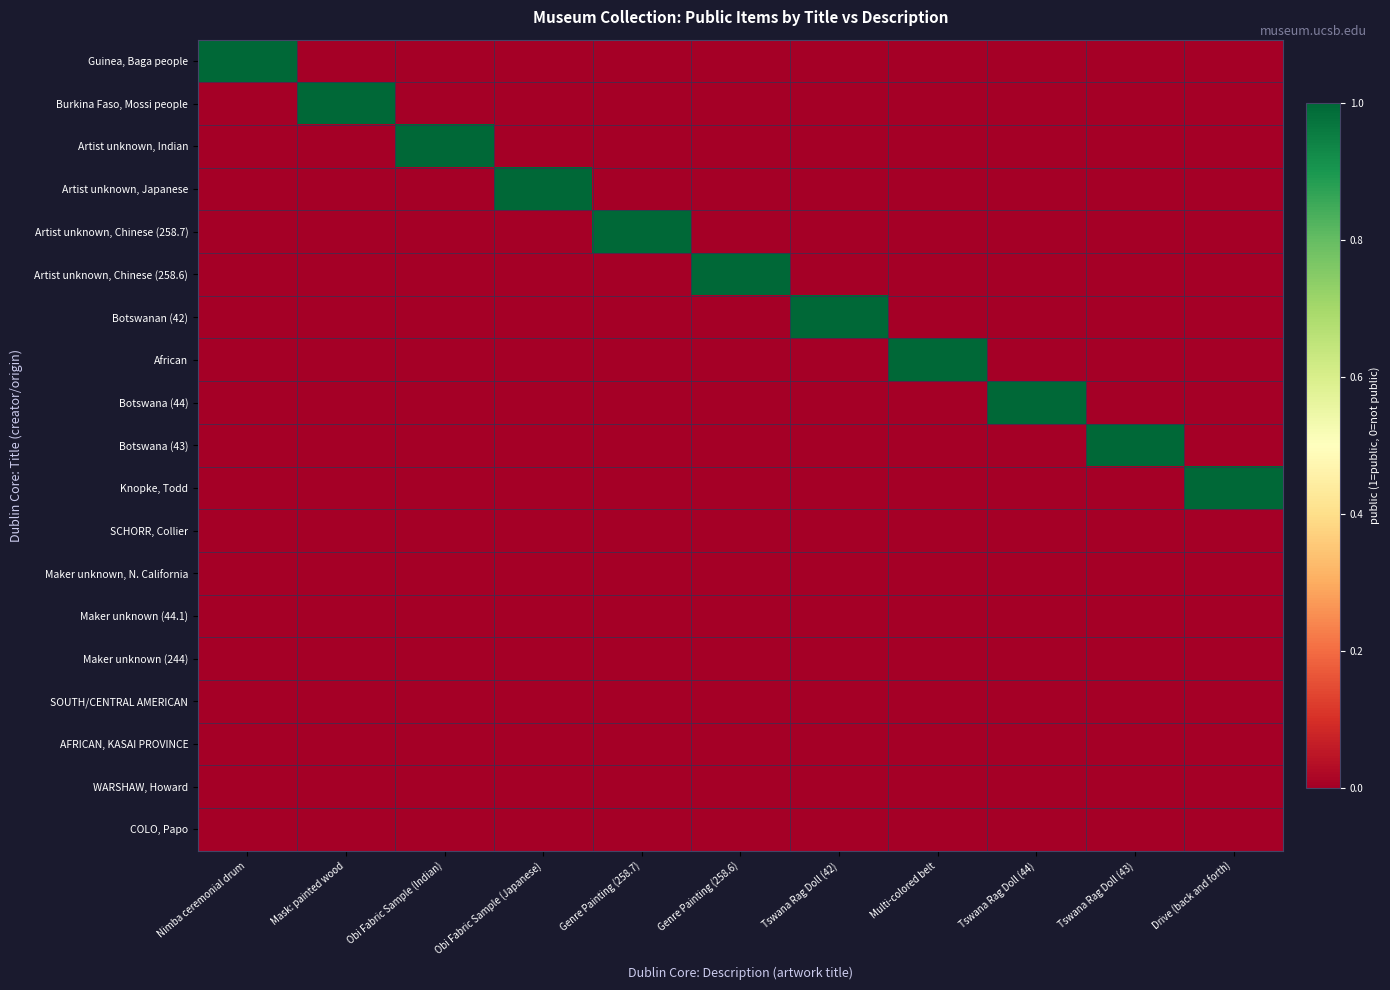

Reading left to right, what are all the values shown in this chart?

Guinea, Baga people: Nimba ceremonial drum=1	Mask: painted wood=0	Obi Fabric Sample (Indian)=0	Obi Fabric Sample (Japanese)=0	Genre Painting (258.7)=0	Genre Painting (258.6)=0	Tswana Rag Doll (42)=0	Multi-colored belt=0	Tswana Rag Doll (44)=0	Tswana Rag Doll (43)=0	Drive (back and forth)=0
Burkina Faso, Mossi people: Nimba ceremonial drum=0	Mask: painted wood=1	Obi Fabric Sample (Indian)=0	Obi Fabric Sample (Japanese)=0	Genre Painting (258.7)=0	Genre Painting (258.6)=0	Tswana Rag Doll (42)=0	Multi-colored belt=0	Tswana Rag Doll (44)=0	Tswana Rag Doll (43)=0	Drive (back and forth)=0
Artist unknown, Indian: Nimba ceremonial drum=0	Mask: painted wood=0	Obi Fabric Sample (Indian)=1	Obi Fabric Sample (Japanese)=0	Genre Painting (258.7)=0	Genre Painting (258.6)=0	Tswana Rag Doll (42)=0	Multi-colored belt=0	Tswana Rag Doll (44)=0	Tswana Rag Doll (43)=0	Drive (back and forth)=0
Artist unknown, Japanese: Nimba ceremonial drum=0	Mask: painted wood=0	Obi Fabric Sample (Indian)=0	Obi Fabric Sample (Japanese)=1	Genre Painting (258.7)=0	Genre Painting (258.6)=0	Tswana Rag Doll (42)=0	Multi-colored belt=0	Tswana Rag Doll (44)=0	Tswana Rag Doll (43)=0	Drive (back and forth)=0
Artist unknown, Chinese (258.7): Nimba ceremonial drum=0	Mask: painted wood=0	Obi Fabric Sample (Indian)=0	Obi Fabric Sample (Japanese)=0	Genre Painting (258.7)=1	Genre Painting (258.6)=0	Tswana Rag Doll (42)=0	Multi-colored belt=0	Tswana Rag Doll (44)=0	Tswana Rag Doll (43)=0	Drive (back and forth)=0
Artist unknown, Chinese (258.6): Nimba ceremonial drum=0	Mask: painted wood=0	Obi Fabric Sample (Indian)=0	Obi Fabric Sample (Japanese)=0	Genre Painting (258.7)=0	Genre Painting (258.6)=1	Tswana Rag Doll (42)=0	Multi-colored belt=0	Tswana Rag Doll (44)=0	Tswana Rag Doll (43)=0	Drive (back and forth)=0
Botswanan (42): Nimba ceremonial drum=0	Mask: painted wood=0	Obi Fabric Sample (Indian)=0	Obi Fabric Sample (Japanese)=0	Genre Painting (258.7)=0	Genre Painting (258.6)=0	Tswana Rag Doll (42)=1	Multi-colored belt=0	Tswana Rag Doll (44)=0	Tswana Rag Doll (43)=0	Drive (back and forth)=0
African: Nimba ceremonial drum=0	Mask: painted wood=0	Obi Fabric Sample (Indian)=0	Obi Fabric Sample (Japanese)=0	Genre Painting (258.7)=0	Genre Painting (258.6)=0	Tswana Rag Doll (42)=0	Multi-colored belt=1	Tswana Rag Doll (44)=0	Tswana Rag Doll (43)=0	Drive (back and forth)=0
Botswana (44): Nimba ceremonial drum=0	Mask: painted wood=0	Obi Fabric Sample (Indian)=0	Obi Fabric Sample (Japanese)=0	Genre Painting (258.7)=0	Genre Painting (258.6)=0	Tswana Rag Doll (42)=0	Multi-colored belt=0	Tswana Rag Doll (44)=1	Tswana Rag Doll (43)=0	Drive (back and forth)=0
Botswana (43): Nimba ceremonial drum=0	Mask: painted wood=0	Obi Fabric Sample (Indian)=0	Obi Fabric Sample (Japanese)=0	Genre Painting (258.7)=0	Genre Painting (258.6)=0	Tswana Rag Doll (42)=0	Multi-colored belt=0	Tswana Rag Doll (44)=0	Tswana Rag Doll (43)=1	Drive (back and forth)=0
Knopke, Todd: Nimba ceremonial drum=0	Mask: painted wood=0	Obi Fabric Sample (Indian)=0	Obi Fabric Sample (Japanese)=0	Genre Painting (258.7)=0	Genre Painting (258.6)=0	Tswana Rag Doll (42)=0	Multi-colored belt=0	Tswana Rag Doll (44)=0	Tswana Rag Doll (43)=0	Drive (back and forth)=1
SCHORR, Collier: Nimba ceremonial drum=0	Mask: painted wood=0	Obi Fabric Sample (Indian)=0	Obi Fabric Sample (Japanese)=0	Genre Painting (258.7)=0	Genre Painting (258.6)=0	Tswana Rag Doll (42)=0	Multi-colored belt=0	Tswana Rag Doll (44)=0	Tswana Rag Doll (43)=0	Drive (back and forth)=0
Maker unknown, N. California: Nimba ceremonial drum=0	Mask: painted wood=0	Obi Fabric Sample (Indian)=0	Obi Fabric Sample (Japanese)=0	Genre Painting (258.7)=0	Genre Painting (258.6)=0	Tswana Rag Doll (42)=0	Multi-colored belt=0	Tswana Rag Doll (44)=0	Tswana Rag Doll (43)=0	Drive (back and forth)=0
Maker unknown (44.1): Nimba ceremonial drum=0	Mask: painted wood=0	Obi Fabric Sample (Indian)=0	Obi Fabric Sample (Japanese)=0	Genre Painting (258.7)=0	Genre Painting (258.6)=0	Tswana Rag Doll (42)=0	Multi-colored belt=0	Tswana Rag Doll (44)=0	Tswana Rag Doll (43)=0	Drive (back and forth)=0
Maker unknown (244): Nimba ceremonial drum=0	Mask: painted wood=0	Obi Fabric Sample (Indian)=0	Obi Fabric Sample (Japanese)=0	Genre Painting (258.7)=0	Genre Painting (258.6)=0	Tswana Rag Doll (42)=0	Multi-colored belt=0	Tswana Rag Doll (44)=0	Tswana Rag Doll (43)=0	Drive (back and forth)=0
SOUTH/CENTRAL AMERICAN: Nimba ceremonial drum=0	Mask: painted wood=0	Obi Fabric Sample (Indian)=0	Obi Fabric Sample (Japanese)=0	Genre Painting (258.7)=0	Genre Painting (258.6)=0	Tswana Rag Doll (42)=0	Multi-colored belt=0	Tswana Rag Doll (44)=0	Tswana Rag Doll (43)=0	Drive (back and forth)=0
AFRICAN, KASAI PROVINCE: Nimba ceremonial drum=0	Mask: painted wood=0	Obi Fabric Sample (Indian)=0	Obi Fabric Sample (Japanese)=0	Genre Painting (258.7)=0	Genre Painting (258.6)=0	Tswana Rag Doll (42)=0	Multi-colored belt=0	Tswana Rag Doll (44)=0	Tswana Rag Doll (43)=0	Drive (back and forth)=0
WARSHAW, Howard: Nimba ceremonial drum=0	Mask: painted wood=0	Obi Fabric Sample (Indian)=0	Obi Fabric Sample (Japanese)=0	Genre Painting (258.7)=0	Genre Painting (258.6)=0	Tswana Rag Doll (42)=0	Multi-colored belt=0	Tswana Rag Doll (44)=0	Tswana Rag Doll (43)=0	Drive (back and forth)=0
COLO, Papo: Nimba ceremonial drum=0	Mask: painted wood=0	Obi Fabric Sample (Indian)=0	Obi Fabric Sample (Japanese)=0	Genre Painting (258.7)=0	Genre Painting (258.6)=0	Tswana Rag Doll (42)=0	Multi-colored belt=0	Tswana Rag Doll (44)=0	Tswana Rag Doll (43)=0	Drive (back and forth)=0